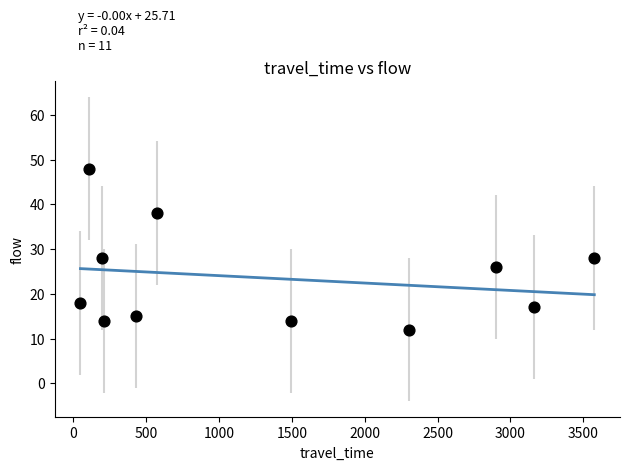

What is the average Y value?

23